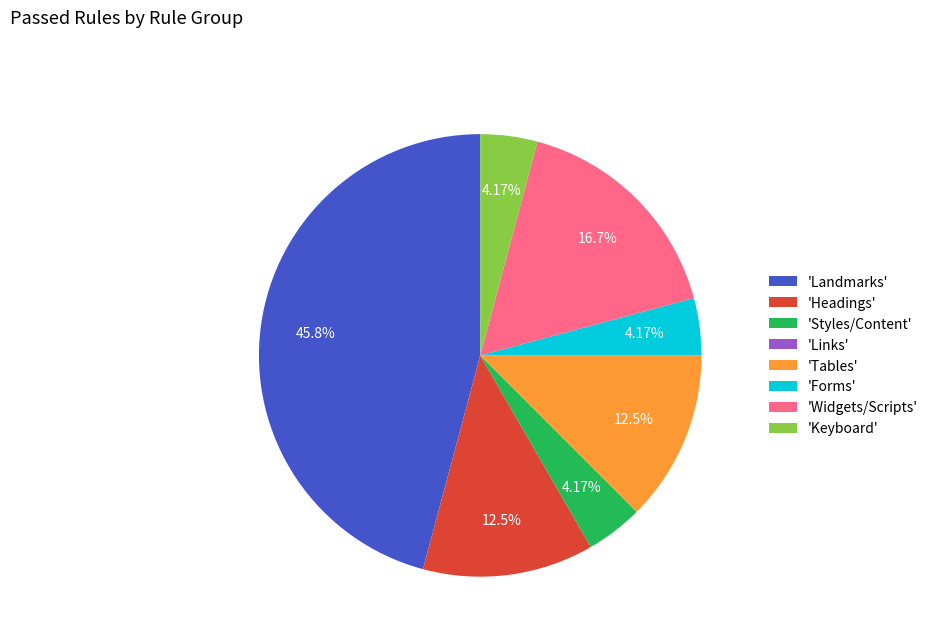

Which has a higher value, 'Widgets/Scripts' or 'Landmarks'?

'Landmarks'